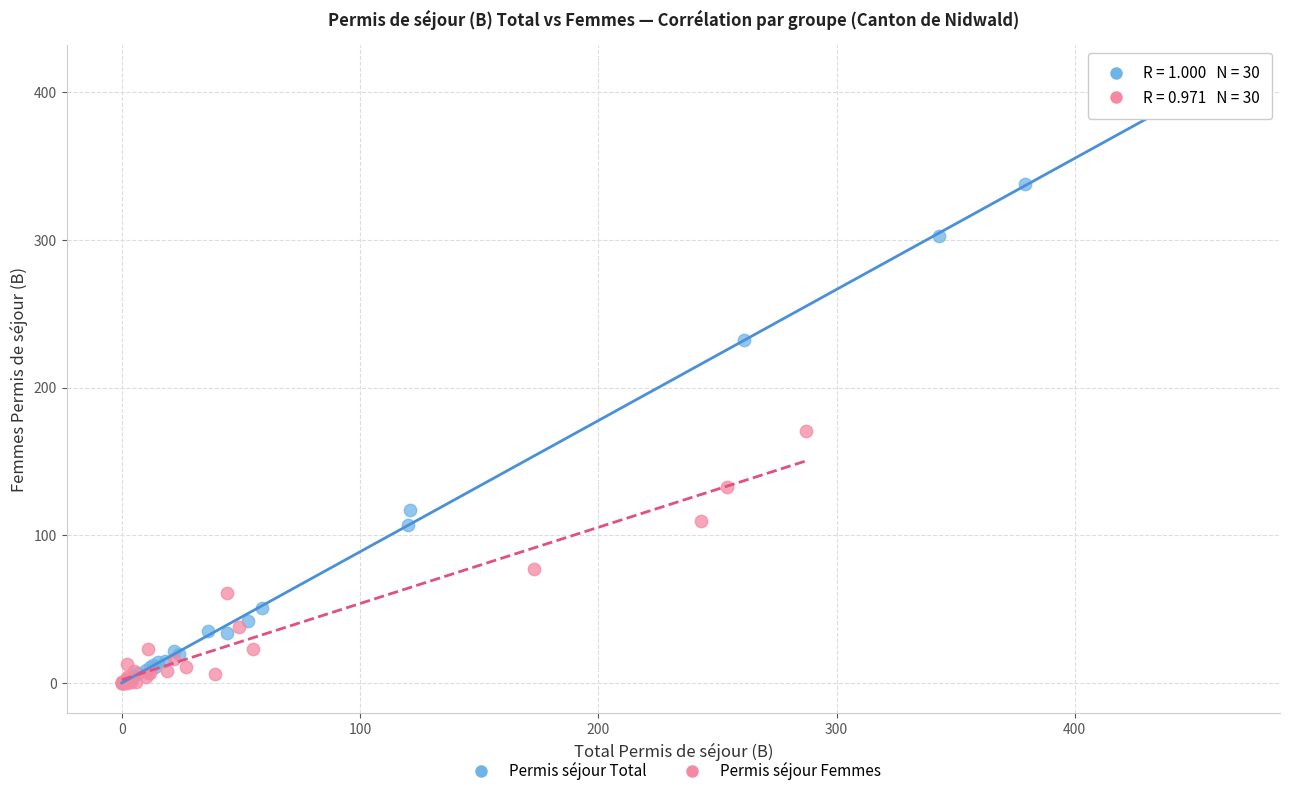

Which series has the widest spread of Y values?

Permis séjour Total